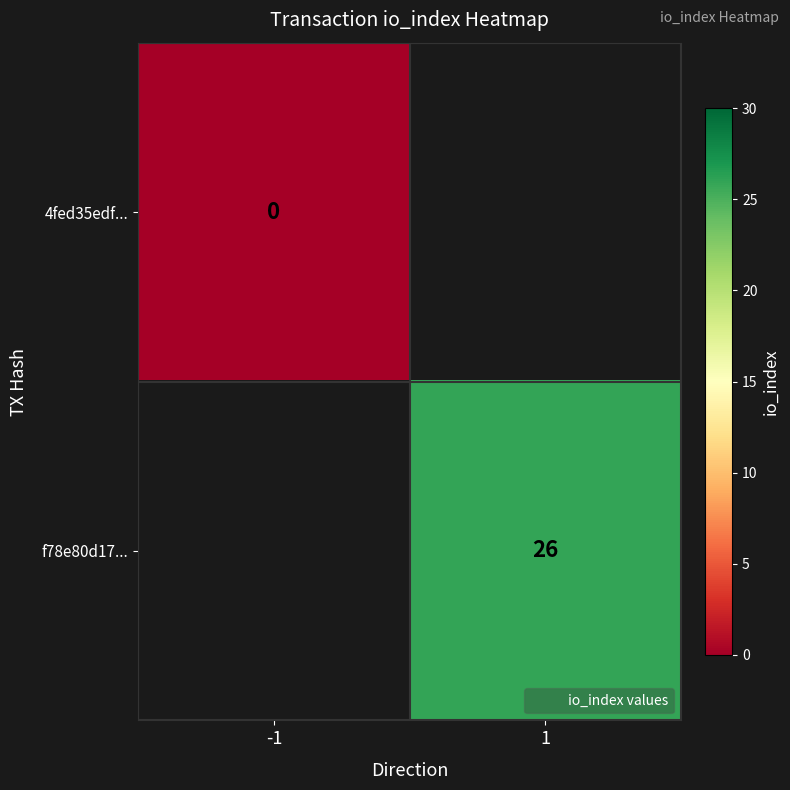

At -1, list the series in order from smallest to largest.

4fed35edf..., f78e80d17...